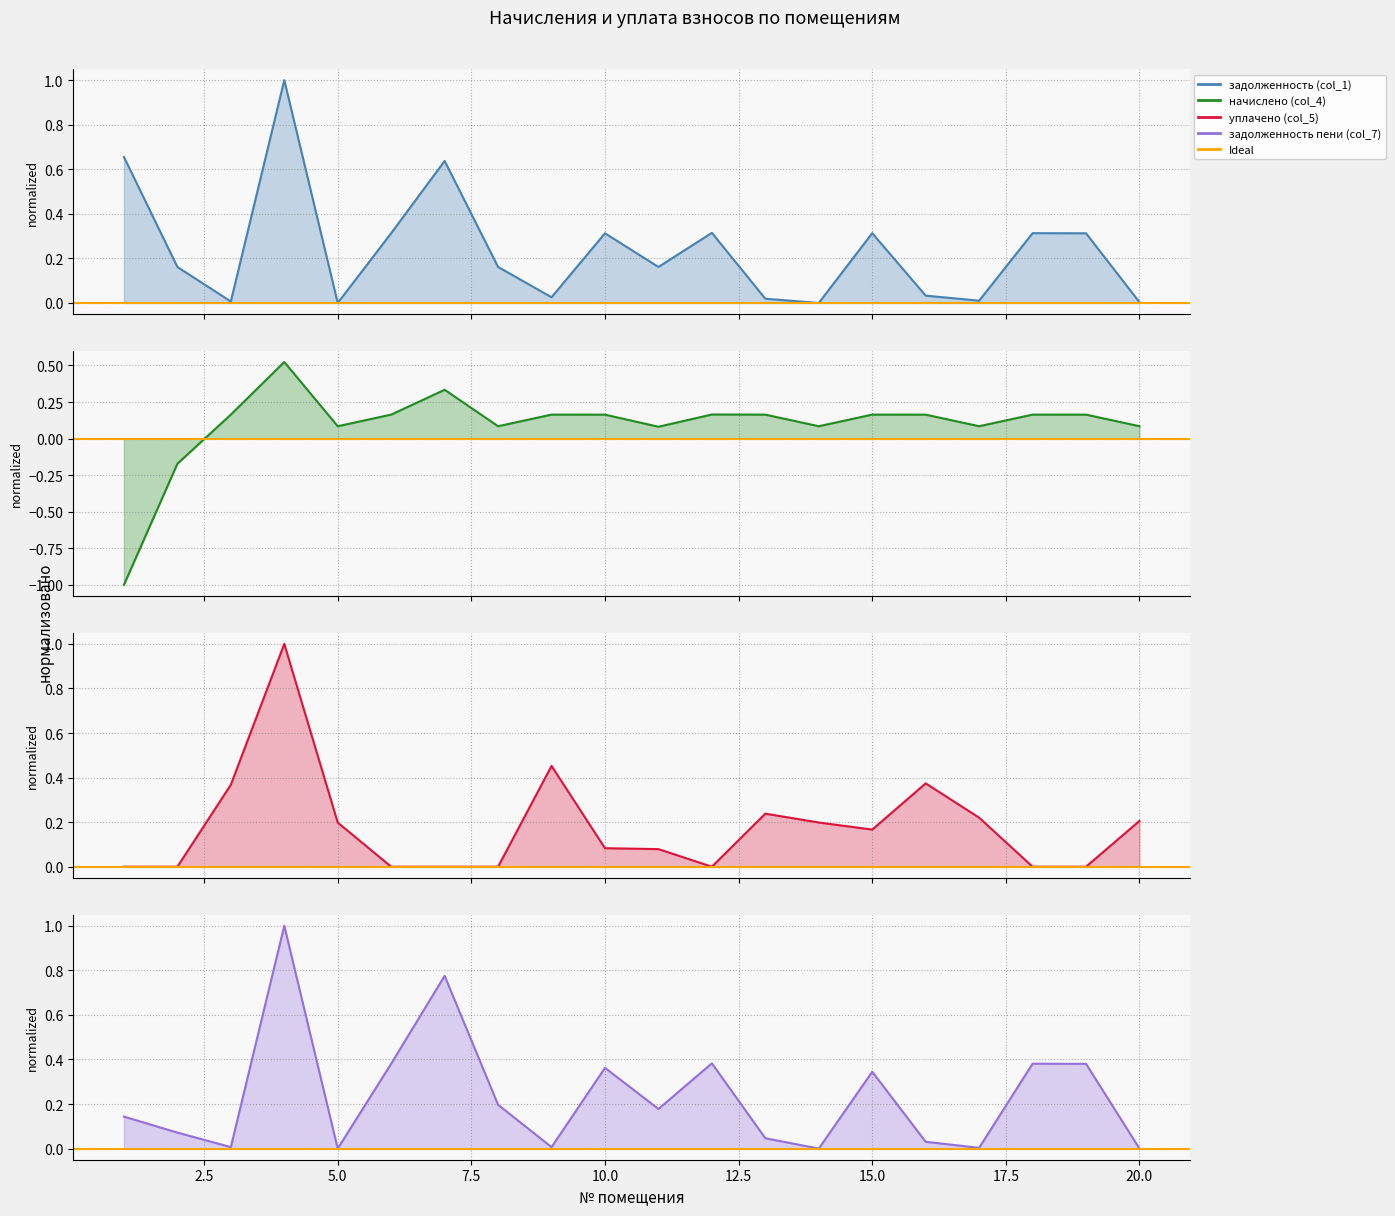

Which series has the largest total across all categories?

задолженность (col_1)